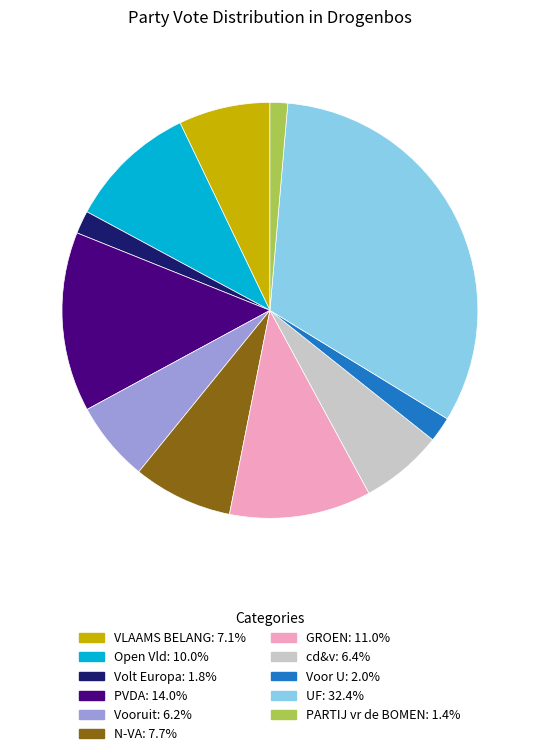

Is the sum of N-VA and Open Vld greater than half?

No